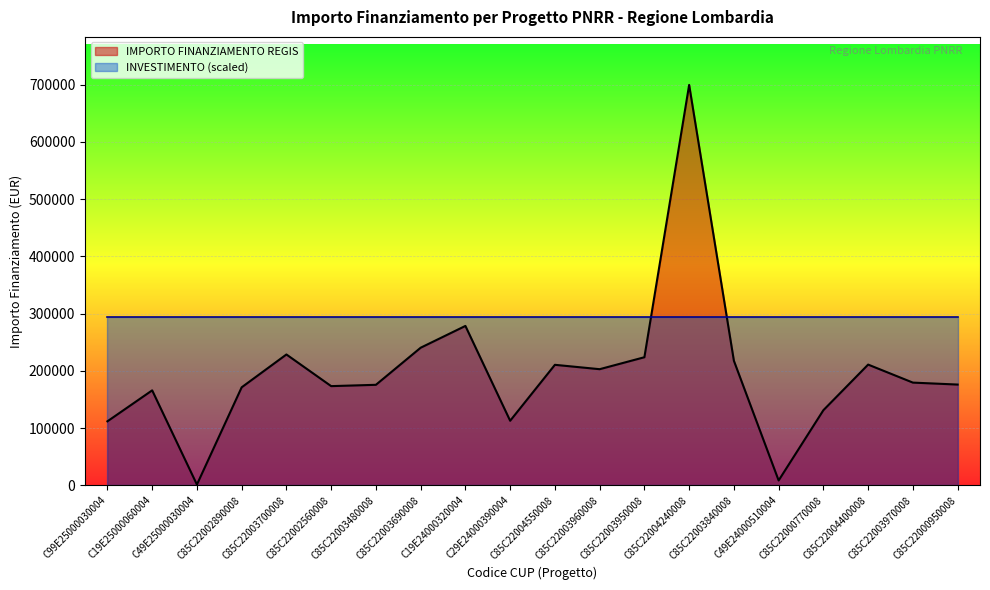

What is the difference between the maximum and minimum values?

698534.4